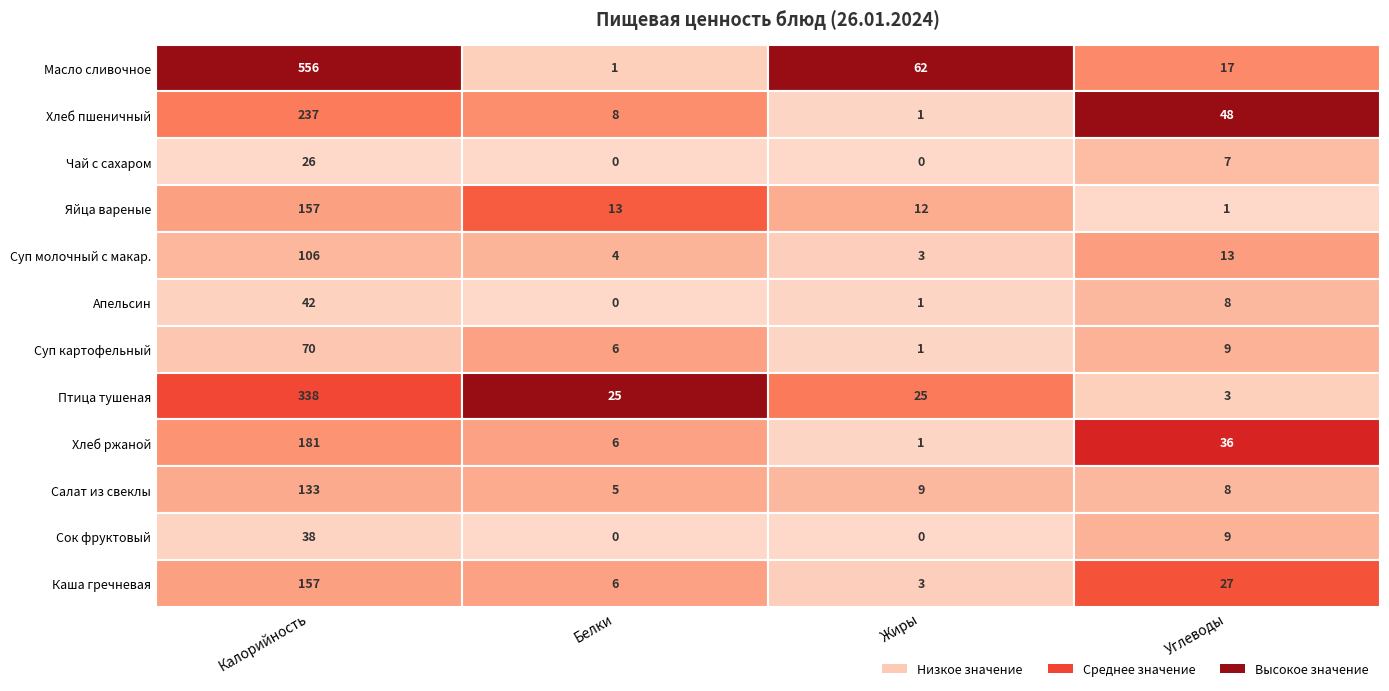

What is the difference between the Суп молочный с макар. values at 1 and 0?

102